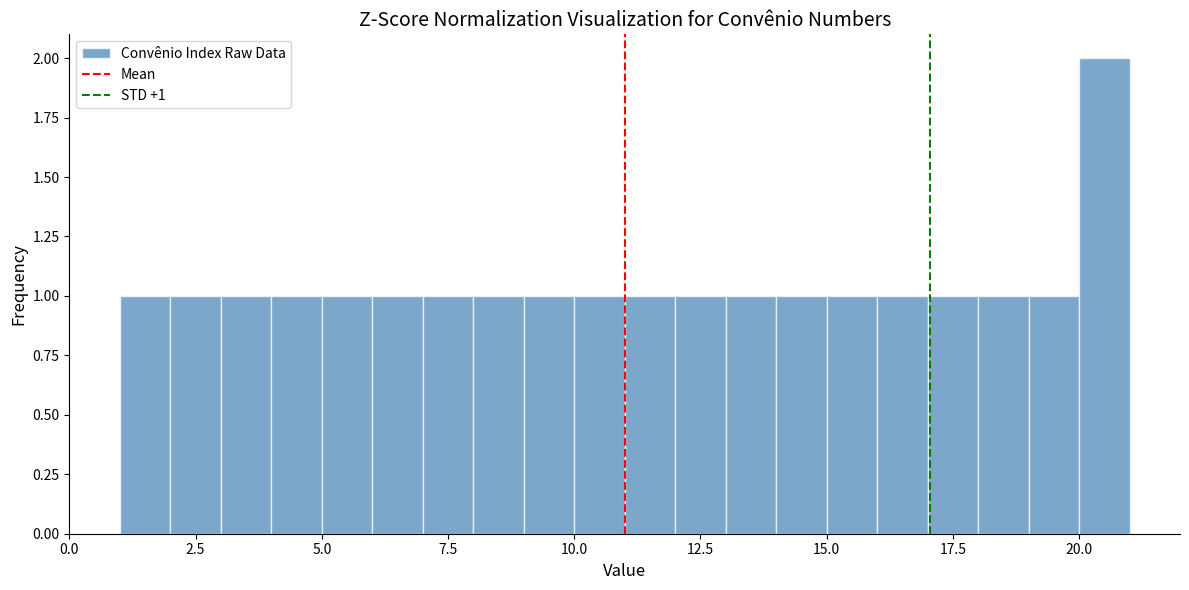

Read against the x-axis, roughly where is the centre of the tallest bar?

20.5